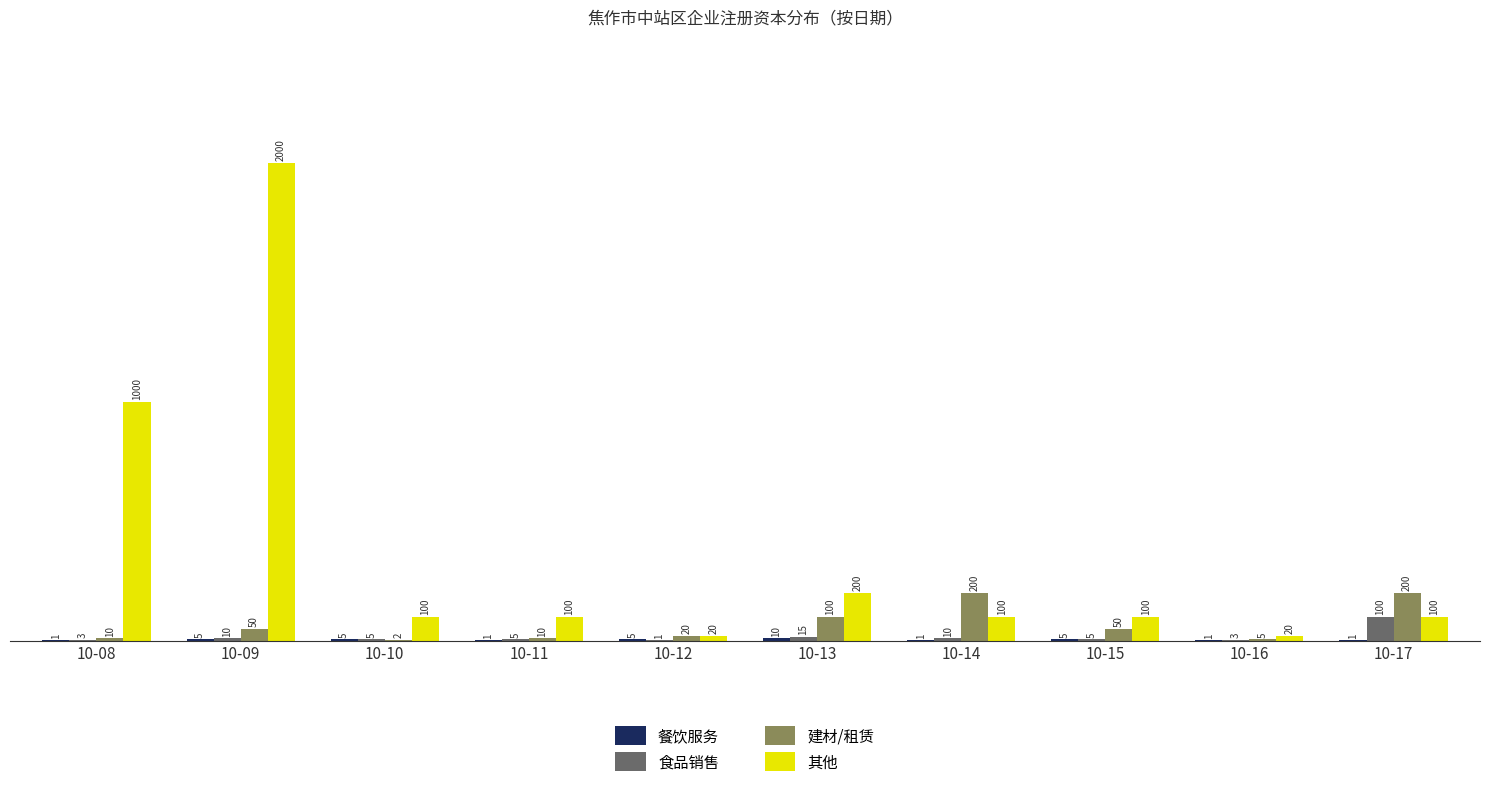

Which series has the largest total across all categories?

其他